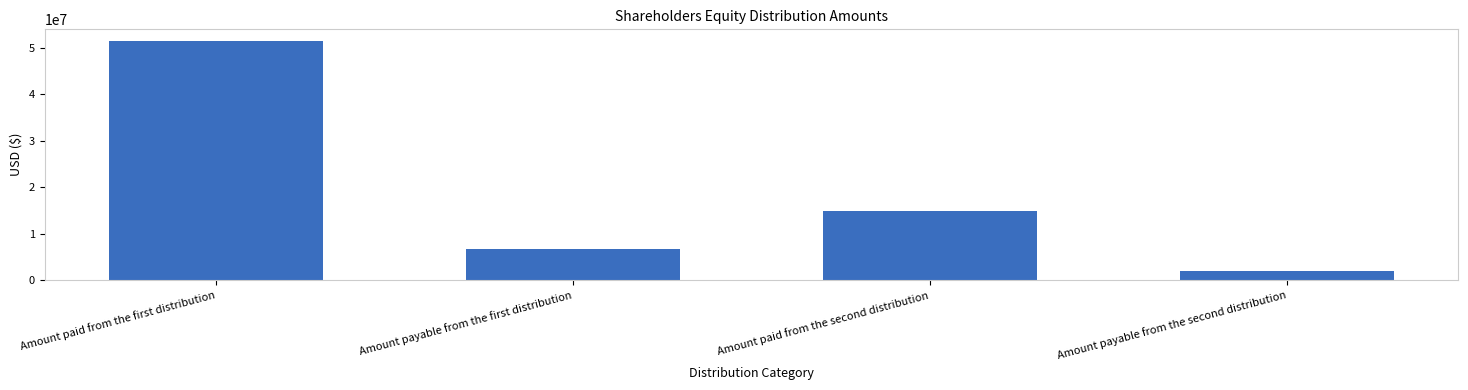

What value does the data have at Amount paid from the first distribution, to the nearest 100?

51398400